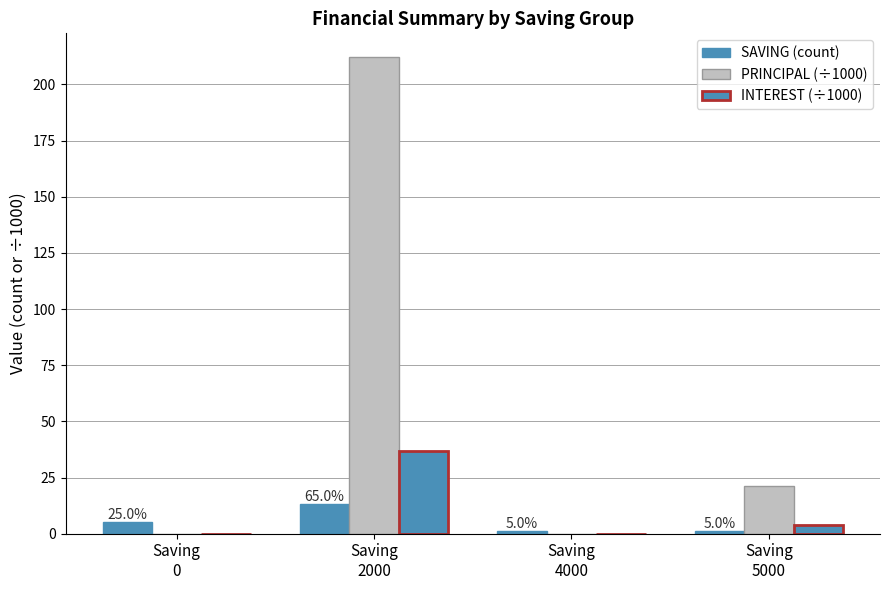

How many groups of bars are there?

4